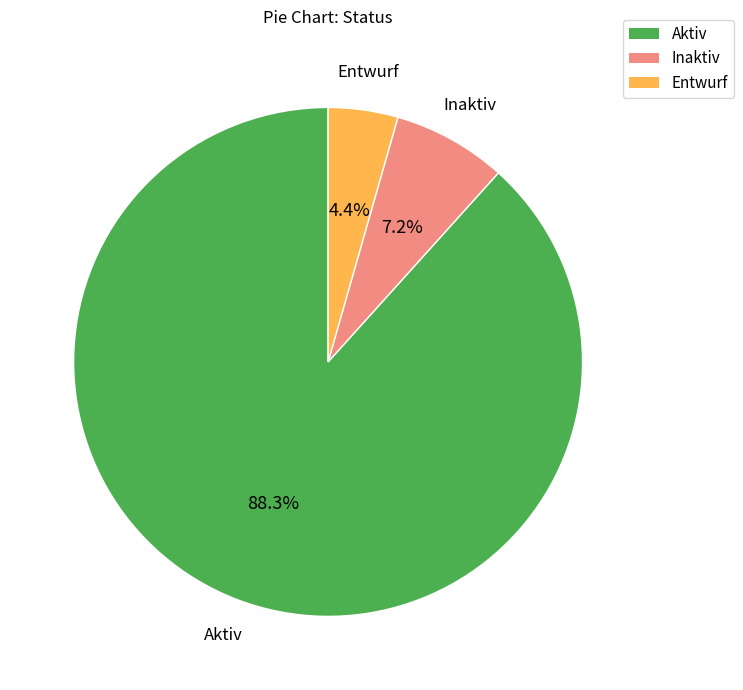

What percentage is the Inaktiv slice, to the nearest percent?

7%